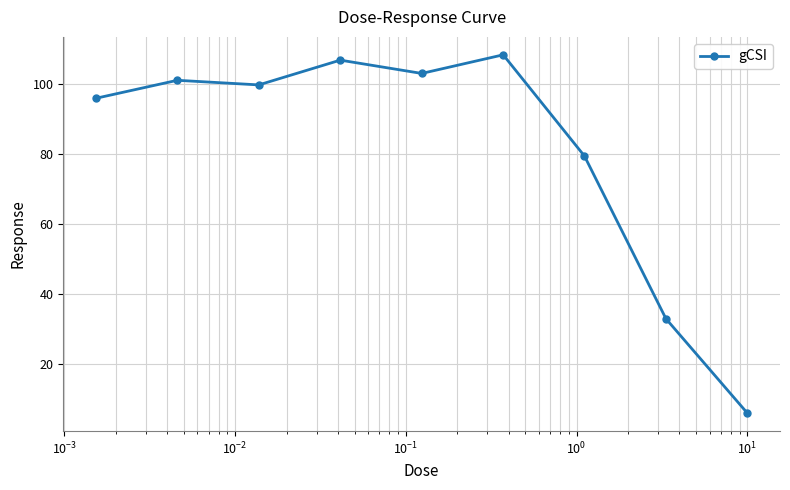

True or false: there are more than 0 points higher than both neighbors.

True